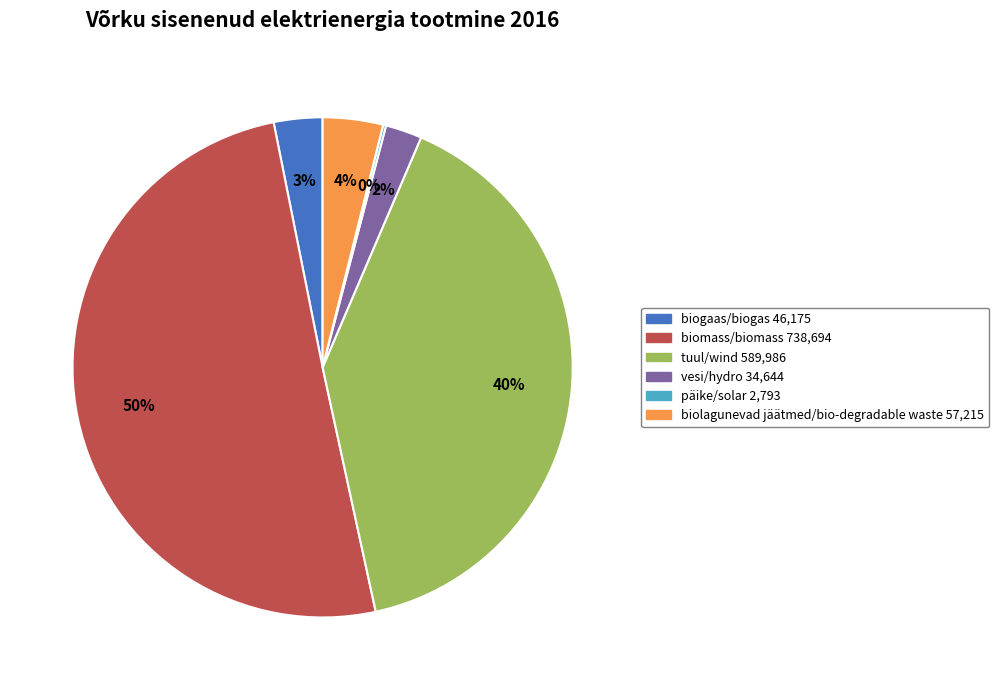

Between biolagunevad jäätmed/bio-degradable waste and biomass/biomass, which is larger?

biomass/biomass